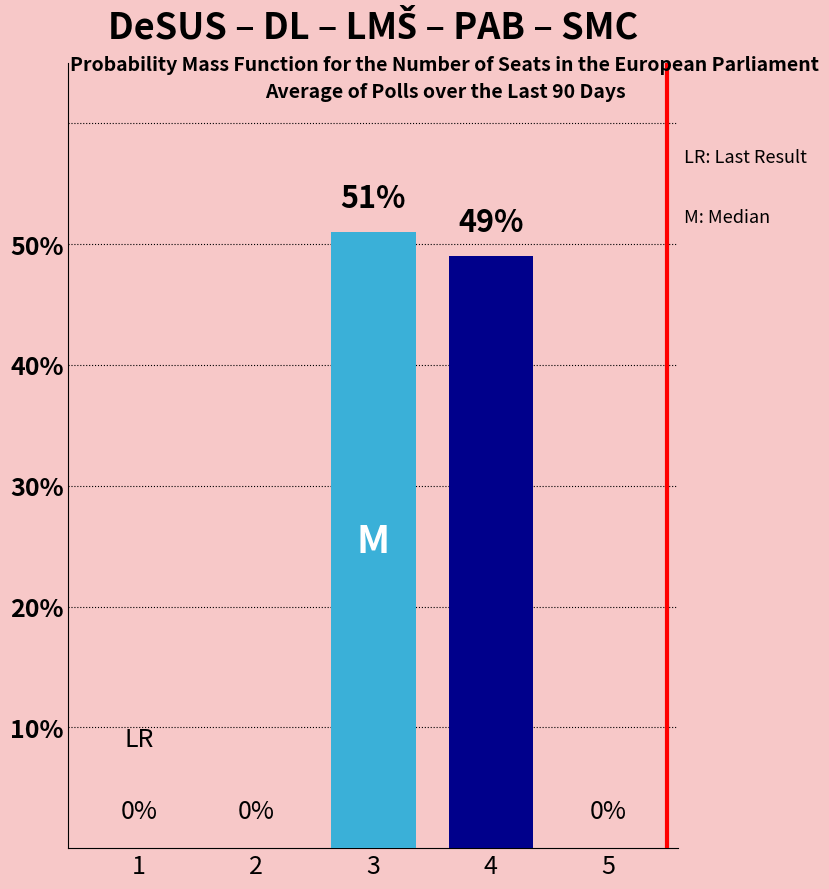

Are the bars horizontal?

No